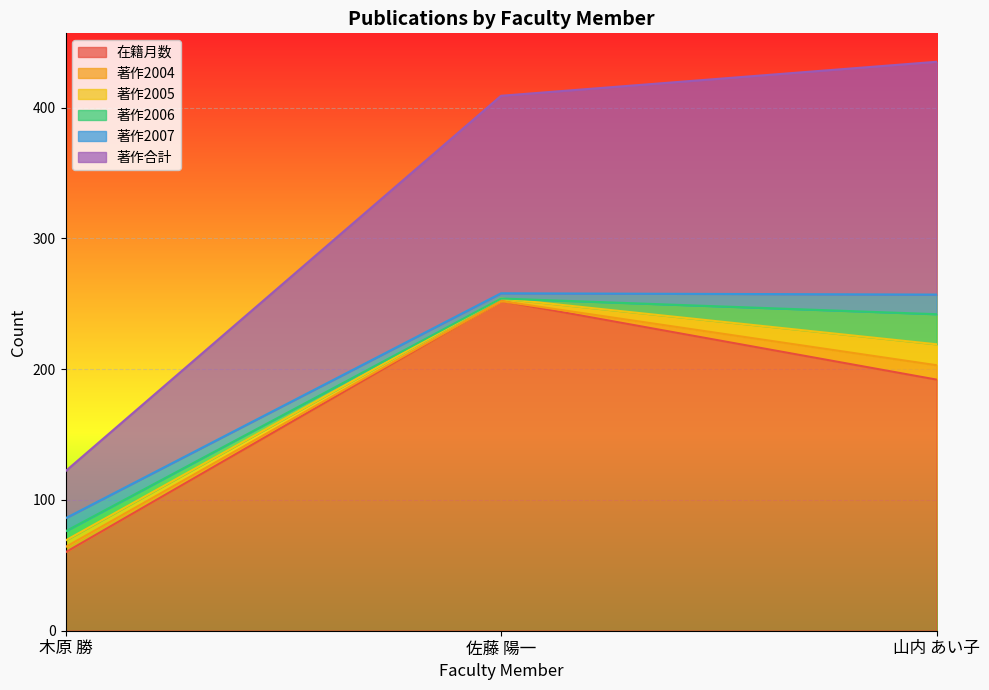

At 山内 あい子, list the series in order from smallest to largest.

著作2004, 著作2007, 著作2005, 著作2006, 著作合計, 在籍月数